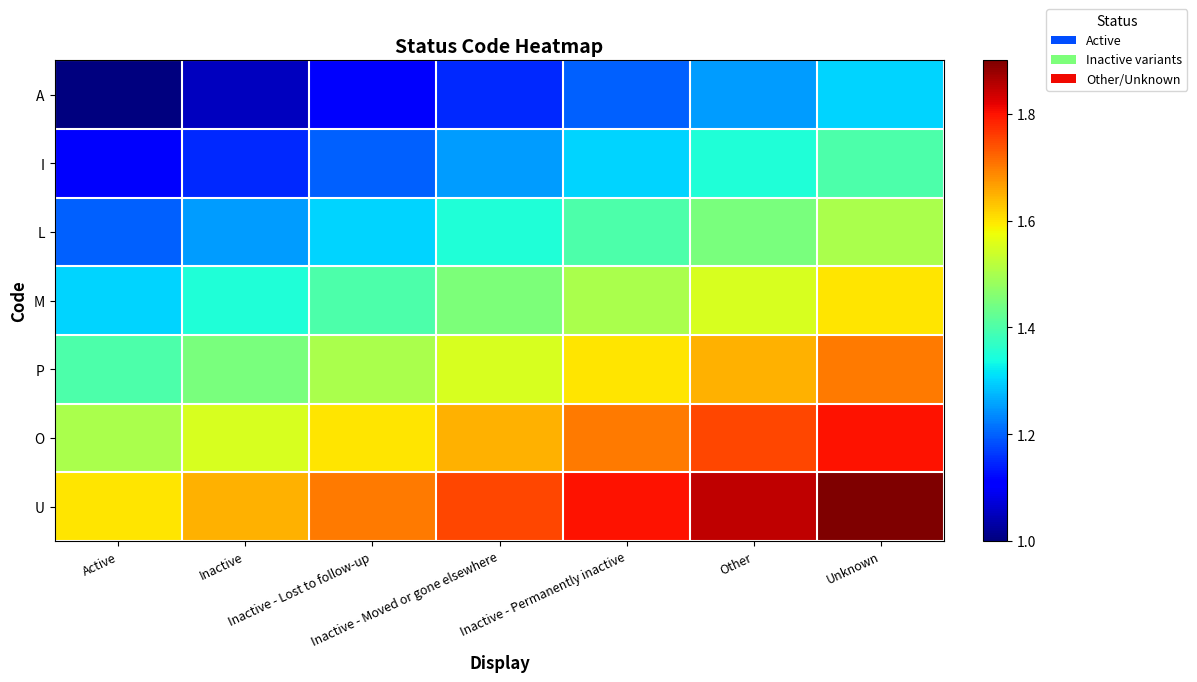

Which series has the largest range (max minus min)?

A